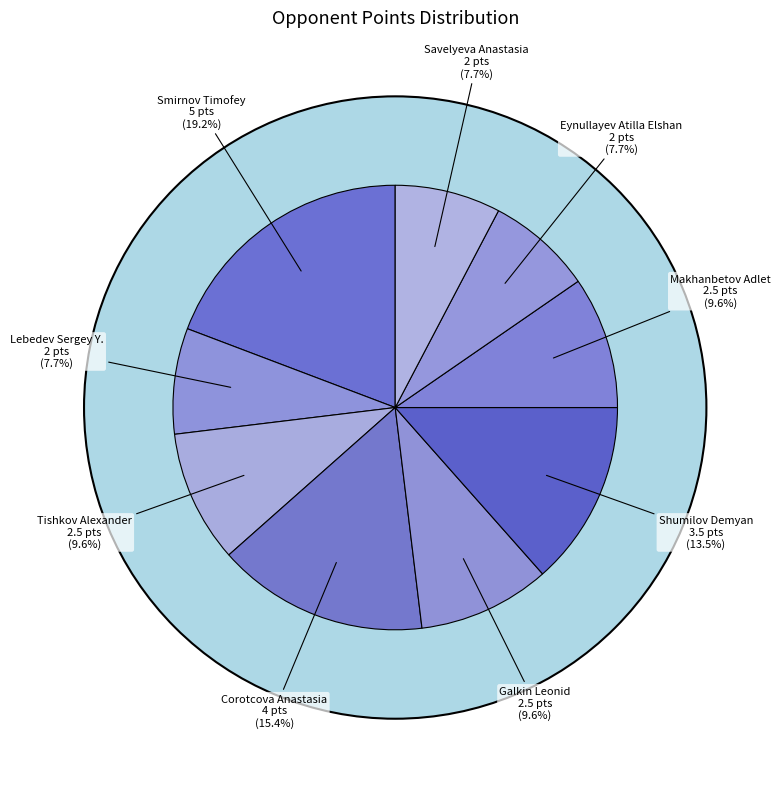

True or false: Eynullayev Atilla Elshan accounts for 8% of the total.

True